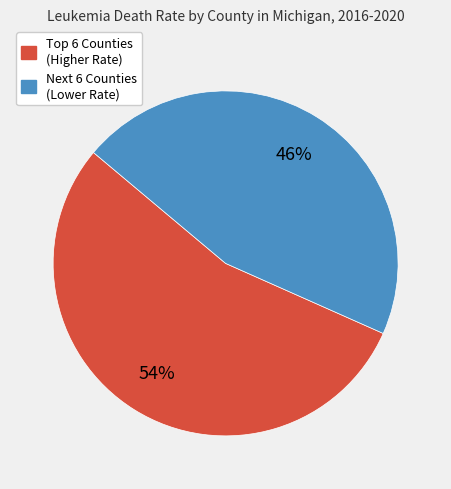

To the nearest percent, what is the average slice percentage?

50%